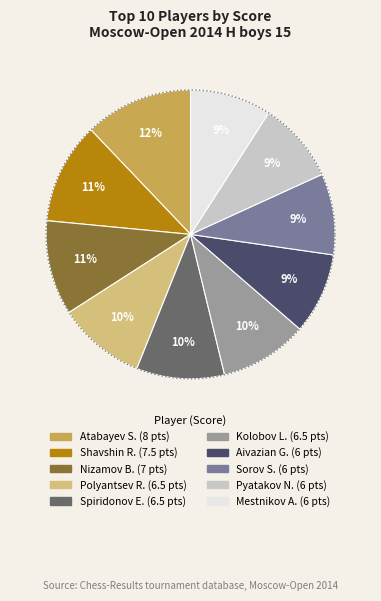

Is it true that Nizamov Bulat is 11% of the pie?

True